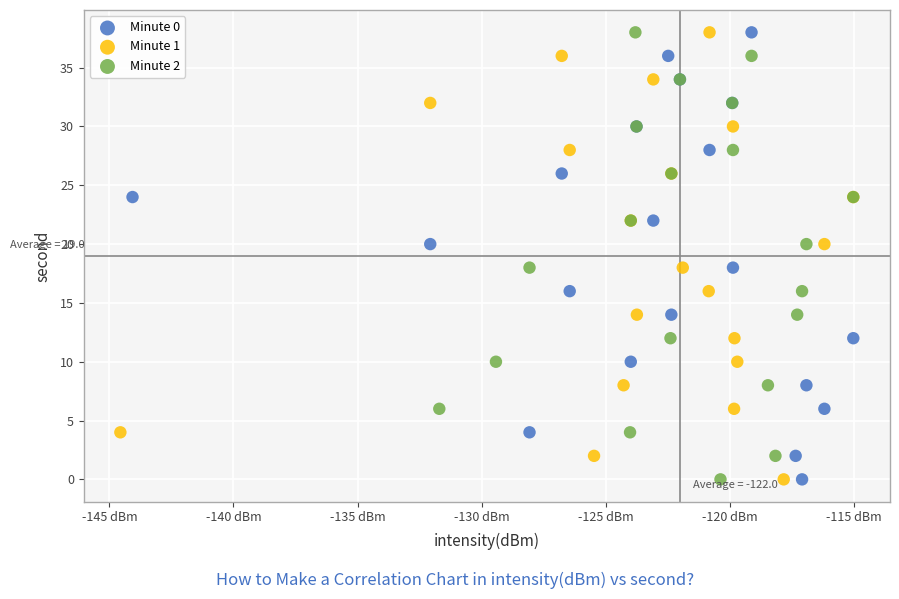

What are all the series names shown in the legend?

Minute 0, Minute 1, Minute 2